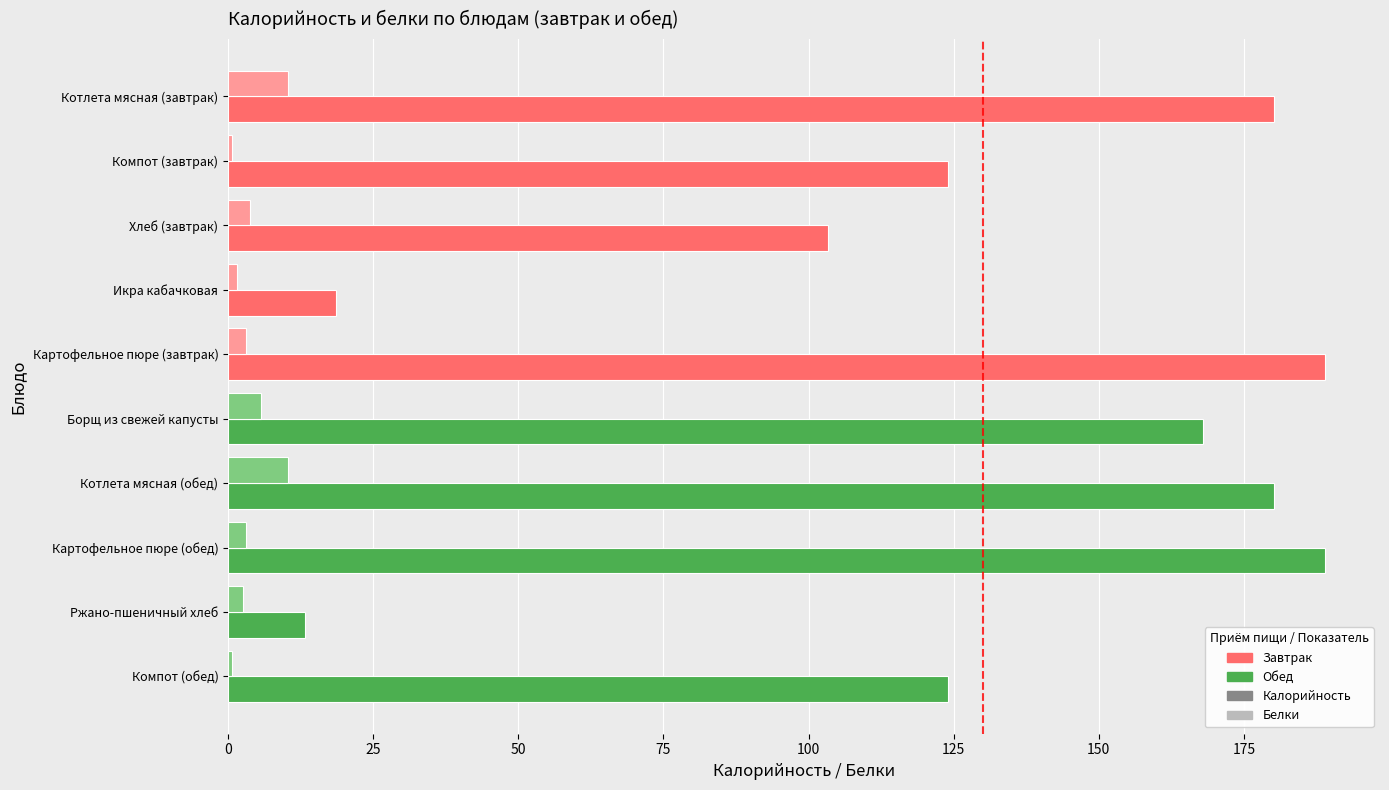

List the series in order of their overall mean, lowest first.

Белки, Калорийность